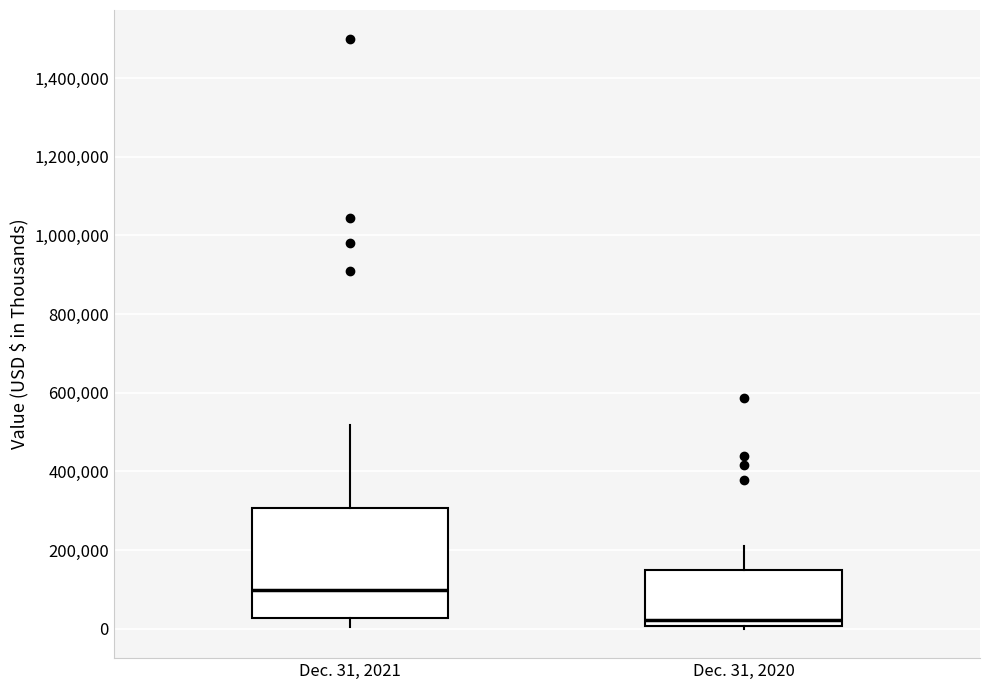

Reading left to right, read every box against the y-axis: the position of its median line, the range the box covers, and the ends of its whiskers. The values are not printed on the chart, so give them approximately, as read against the axis.

Dec. 31, 2021: median 100000, box 20000 to 300000, whiskers 0 to 520000
Dec. 31, 2020: median 20000, box 0 to 140000, whiskers 0 (just below the box's lower edge) to 200000